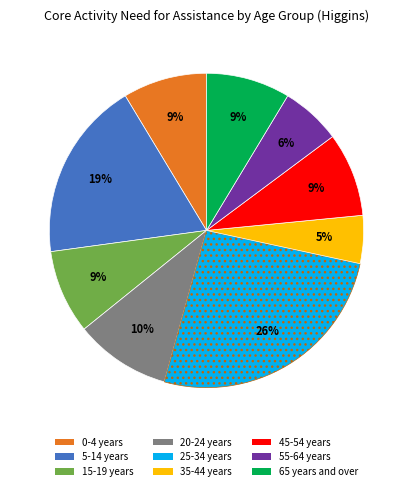

How many slices are in this pie chart?

9